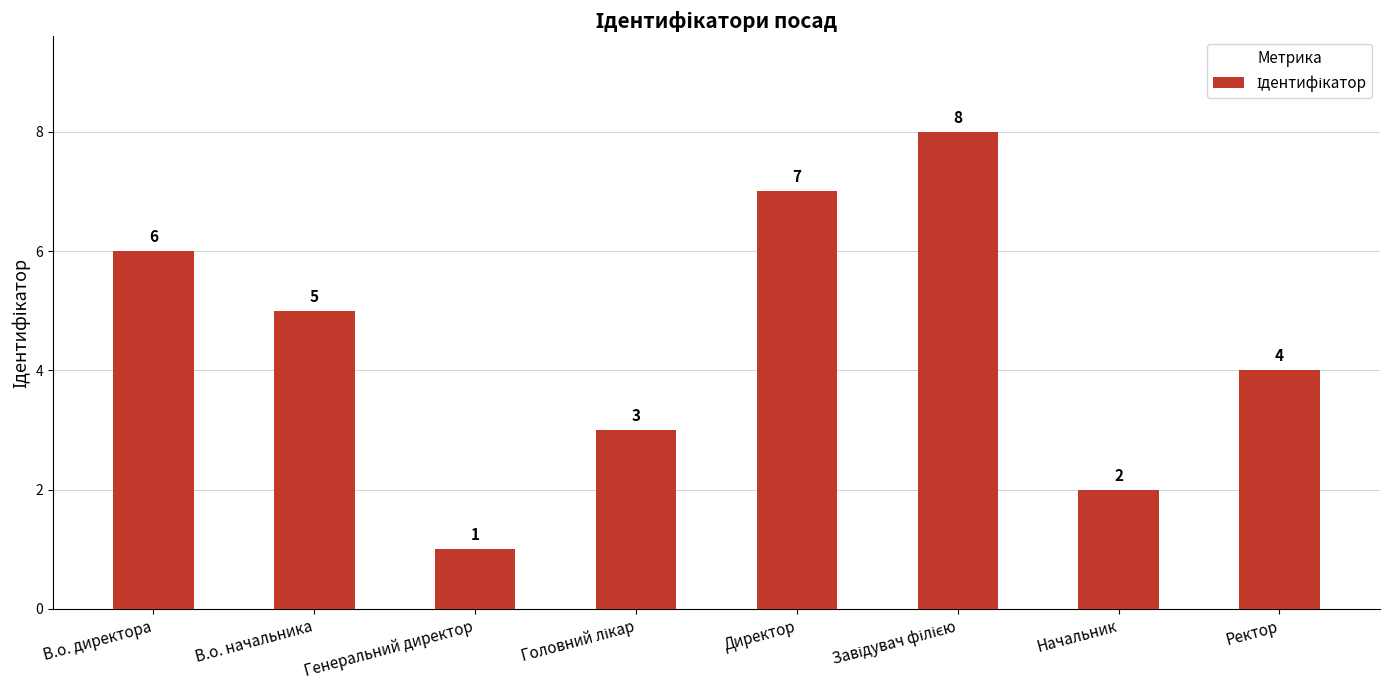

What is the difference between the second highest and second lowest values?

5